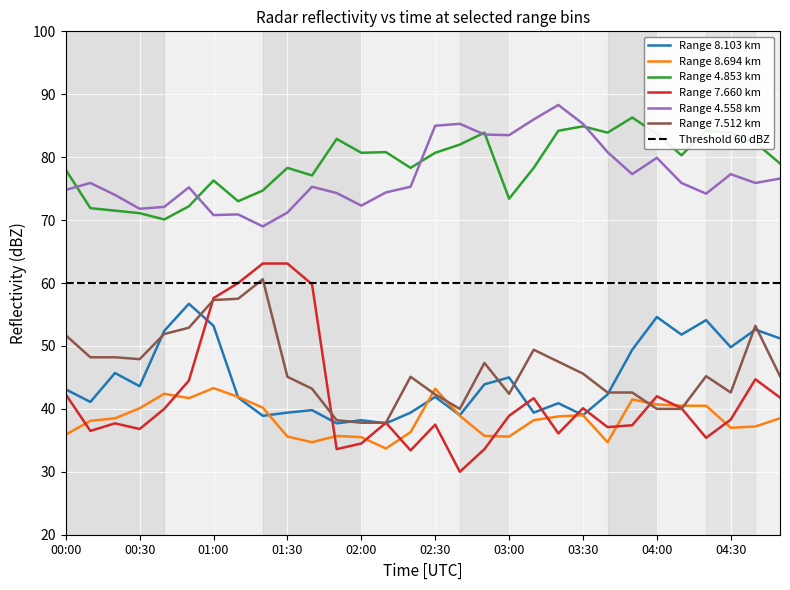

What is the total value across all series at 01:40?

329.9